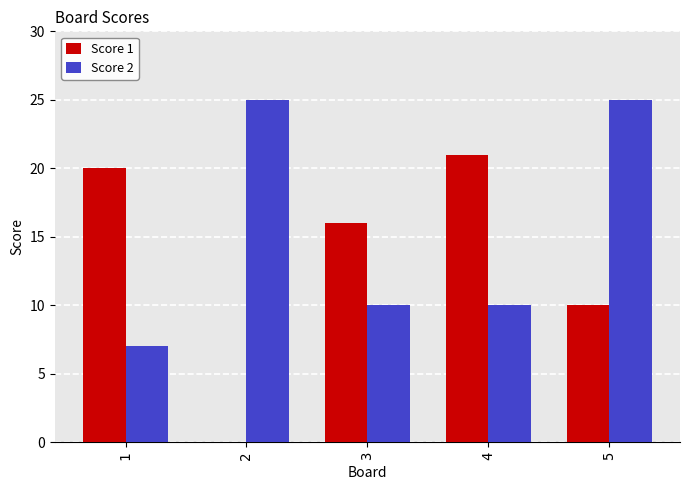

What is the difference between the Score 1 values at 3 and 5?

6